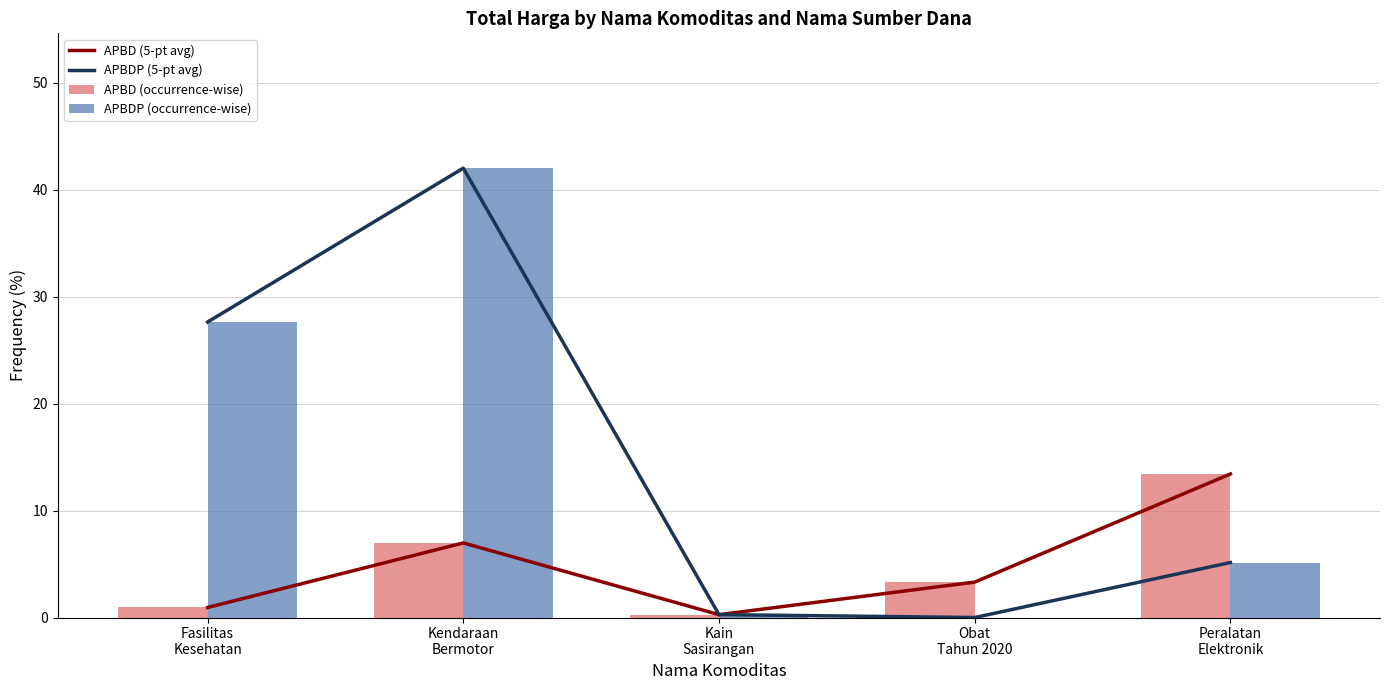

How many data points in APBDP (occurrence-wise) are above 5?

3